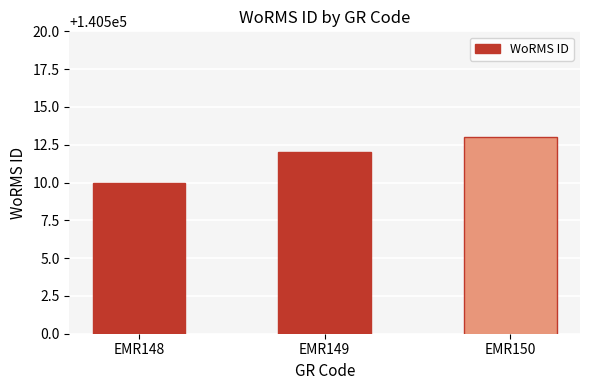

What is the sum of the values at EMR150 and EMR148?

281023